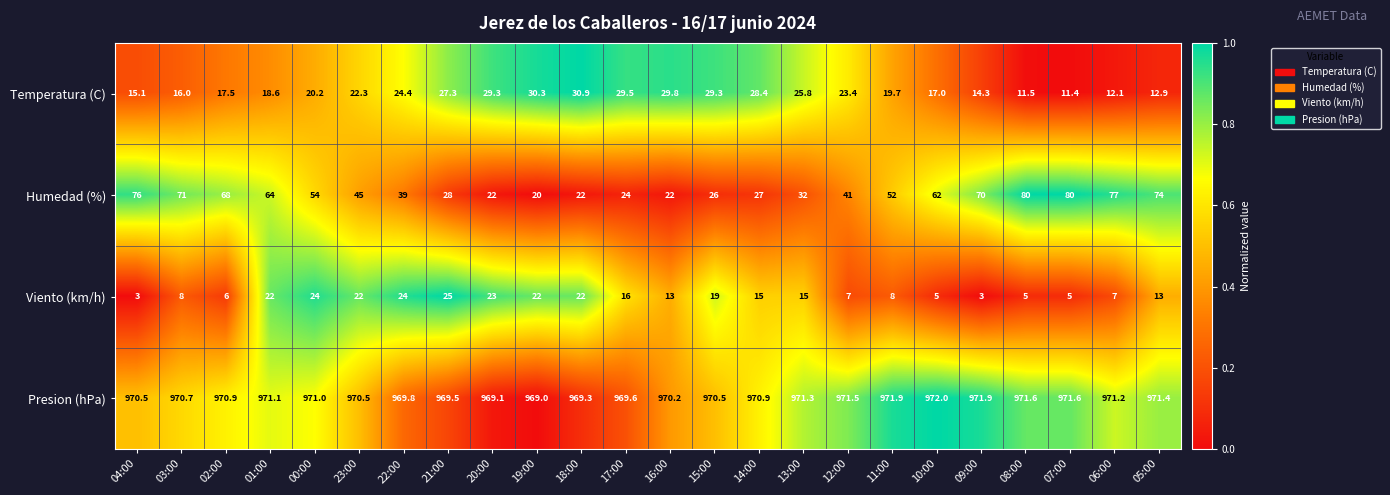

Where does the Presion (hPa) series first go above 970?

04:00